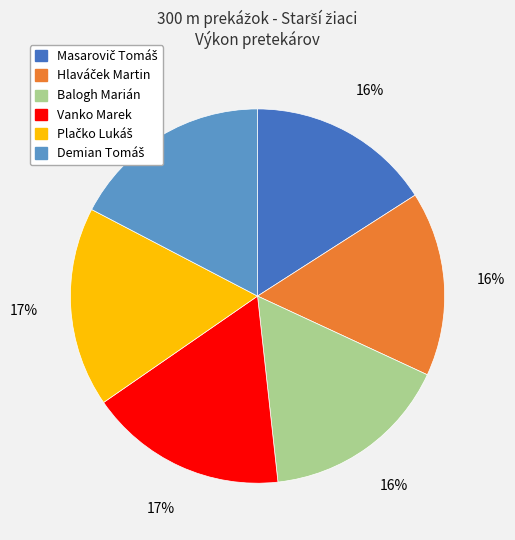

To the nearest percent, what is the difference between the largest and smallest slice percentages?

1%